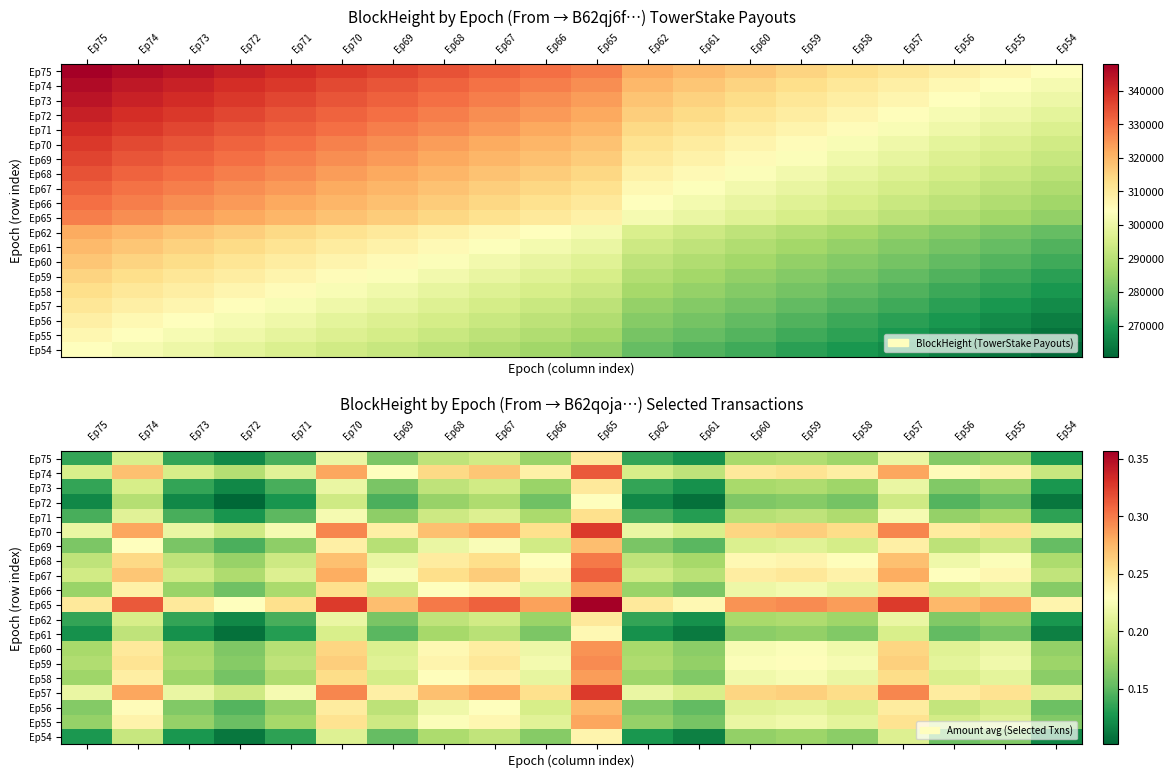

Is it true that Ep55 equals 0.2 at Ep61?

True